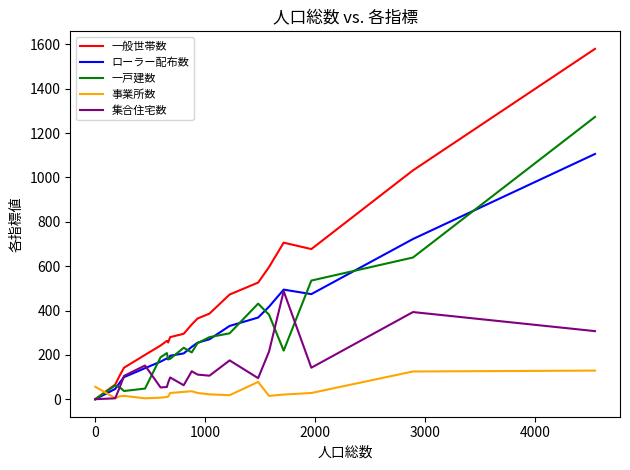

List the series in order of their peak value, lowest first.

事業所数, 集合住宅数, ローラー配布数, 一戸建数, 一般世帯数